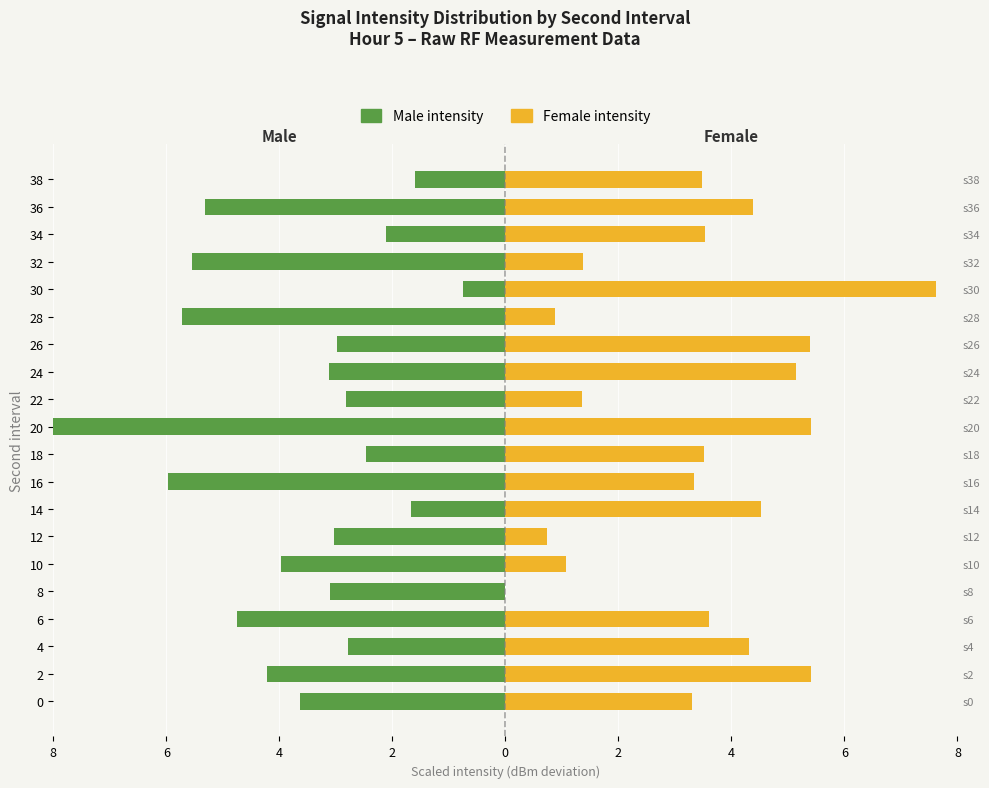

What is the difference between the maximum and minimum values in the Female intensity series?

7.6